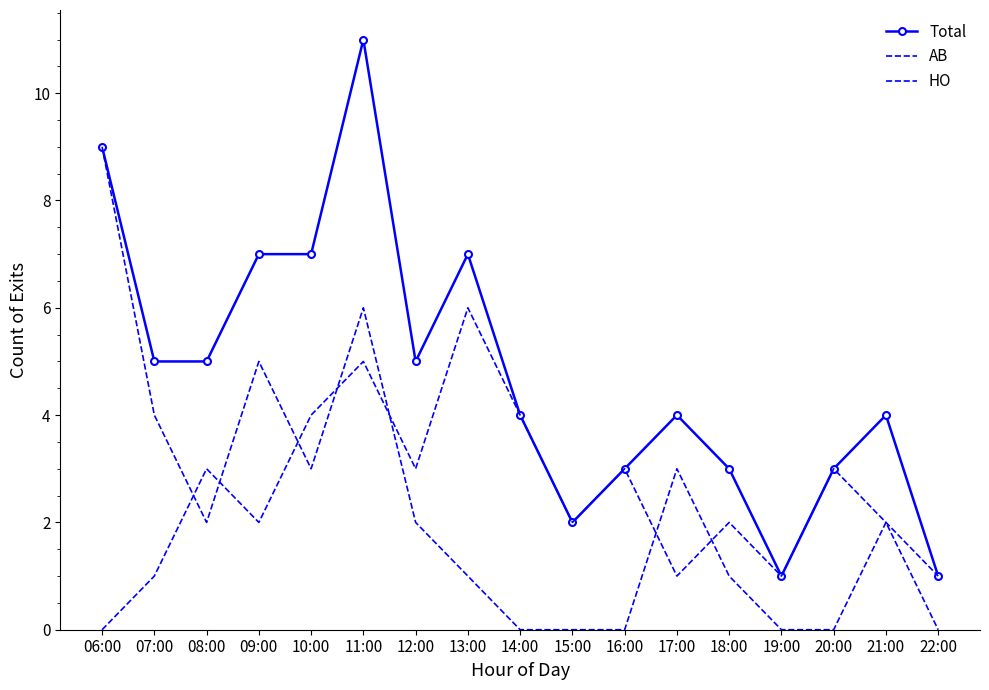

What is the sum of all Total values?

81